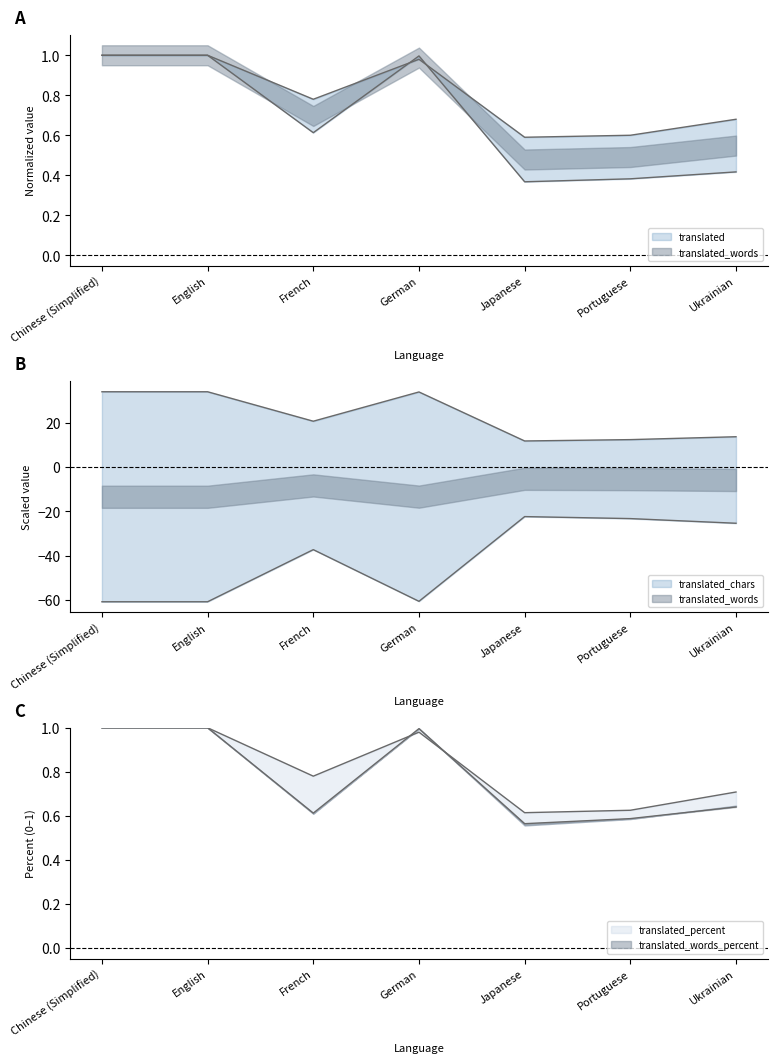

How many categories are shown in the chart?

7